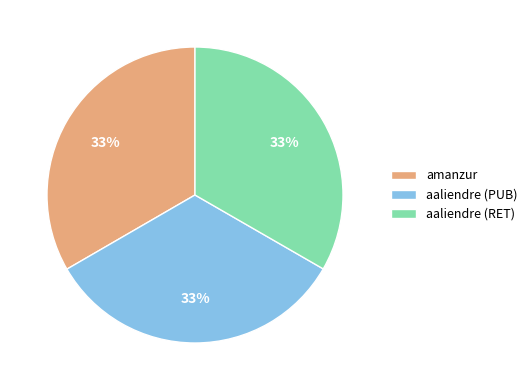

Does aaliendre (RET) account for over 50% of the chart?

No